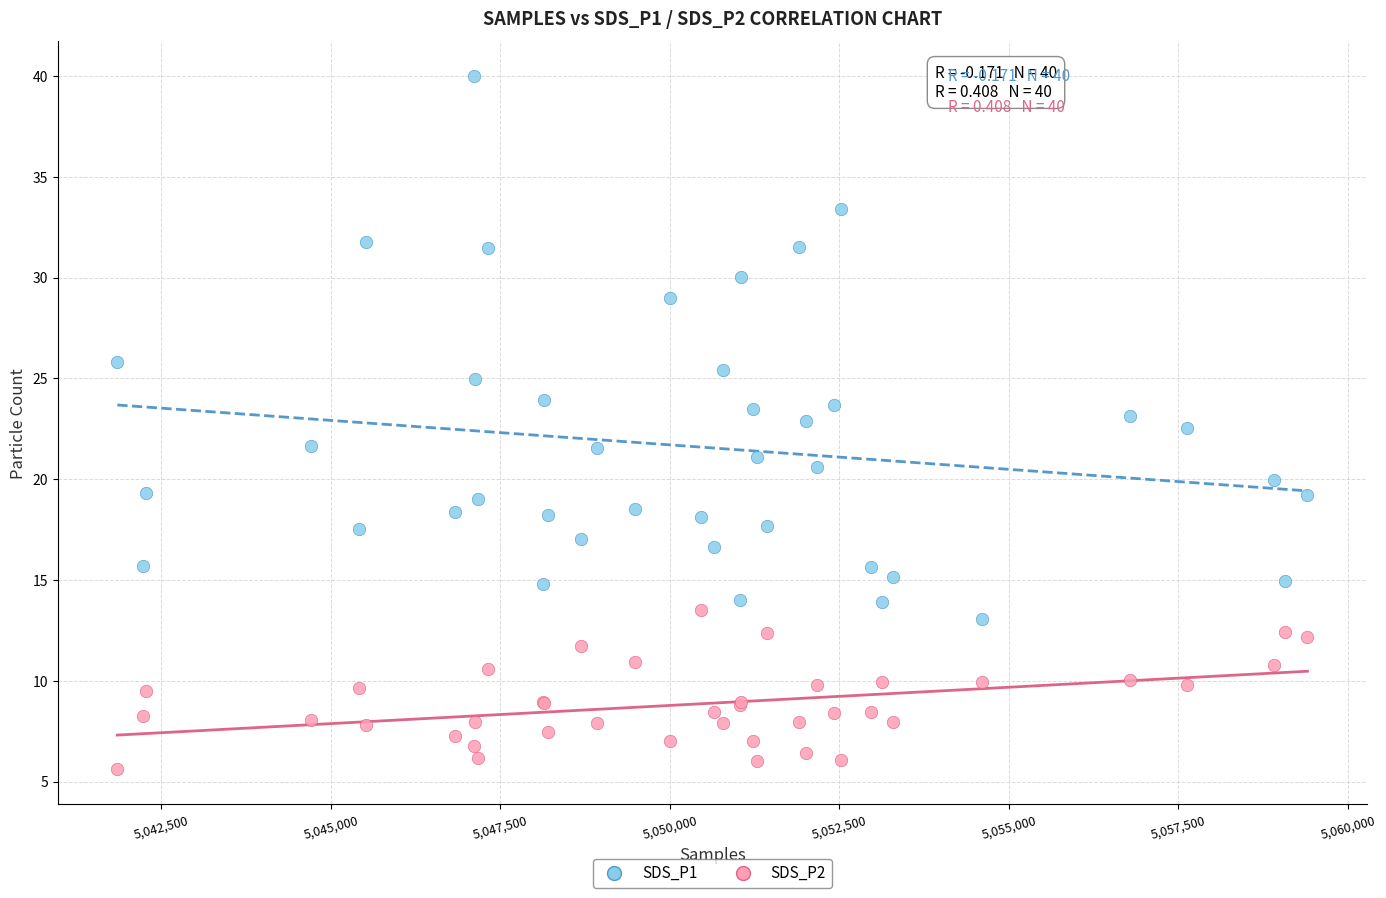

Which series contains the highest Y value?

SDS_P1